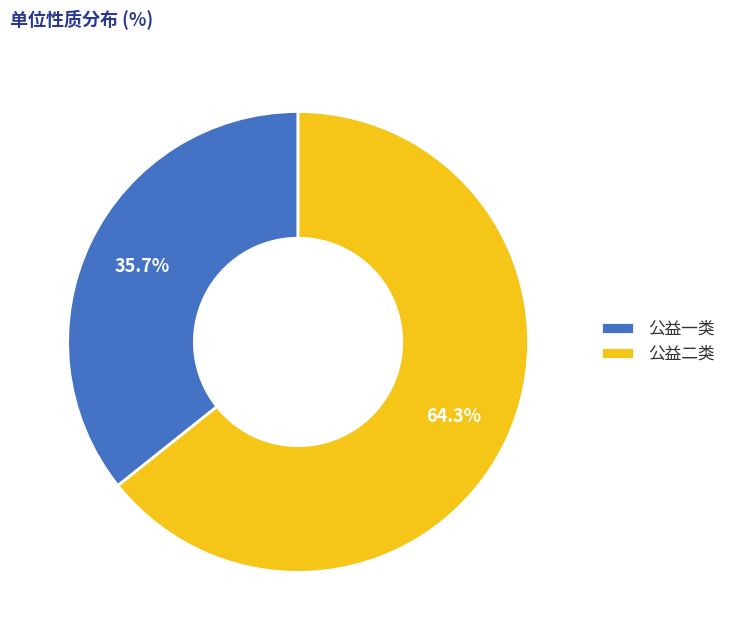

What percentage do 公益一类 and 公益二类 together represent?

100.0%